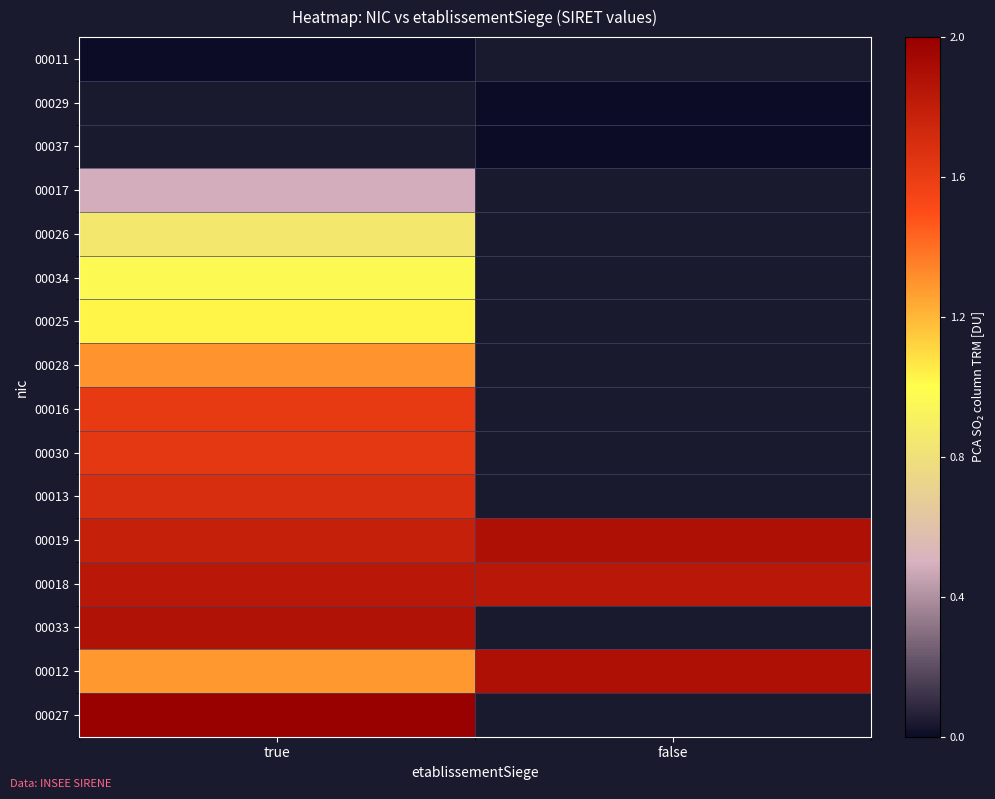

Which has a higher value, true or false?

false